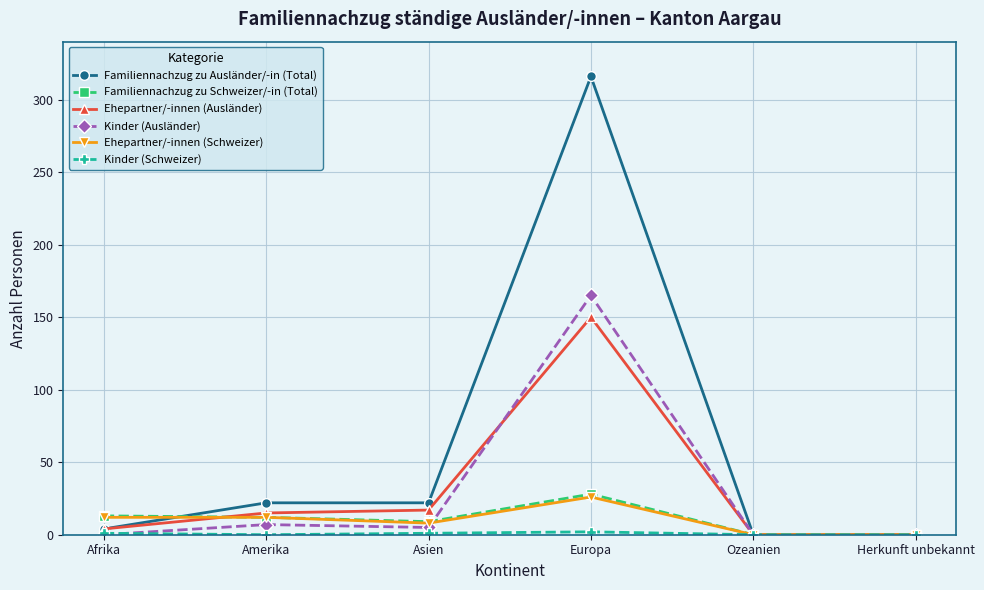

Between Amerika and Europa, which series saw the biggest shift?

Familiennachzug zu Ausländer/-in (Total)